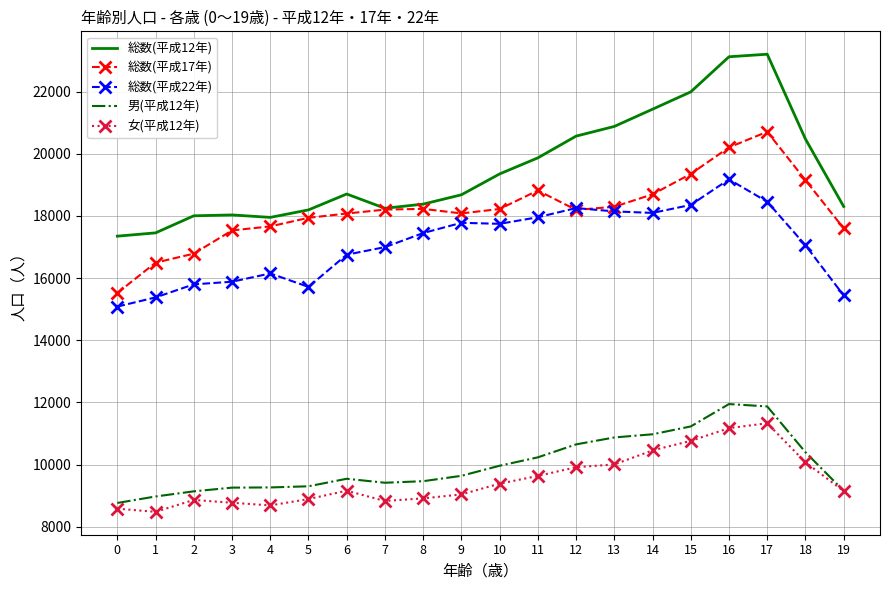

What is the difference between the maximum and second lowest values in the 総数(平成17年) series?

4210